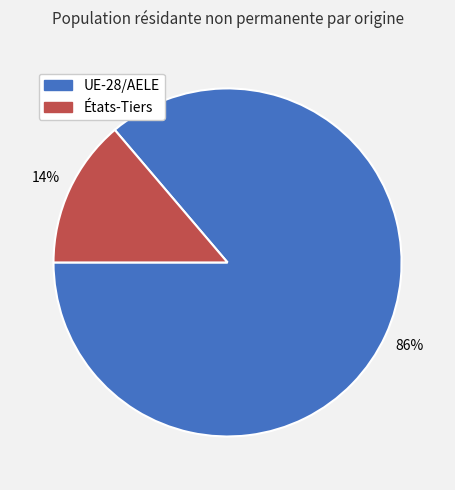

Between UE-28/AELE and États-Tiers, which is larger?

UE-28/AELE